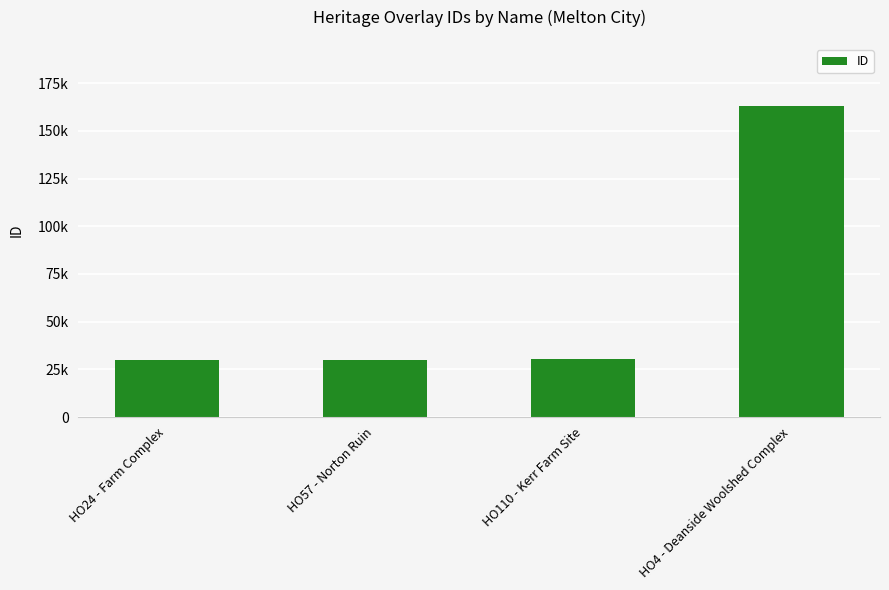

What is the label of the 4th bar from the right?

HO24 - Farm Complex